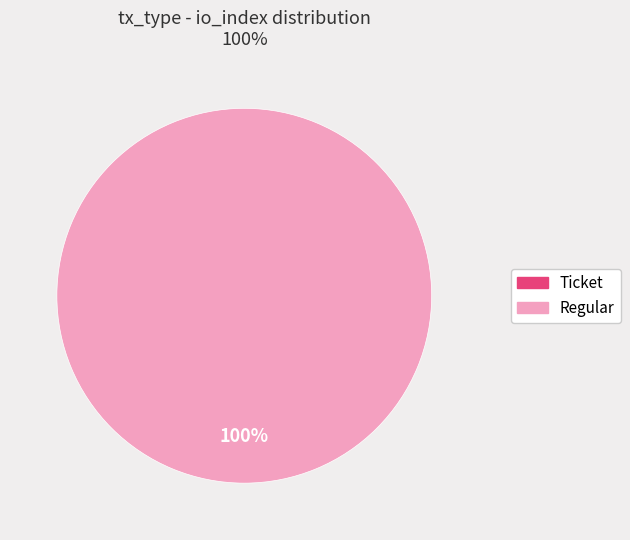

What is the largest slice in the pie chart?

Regular